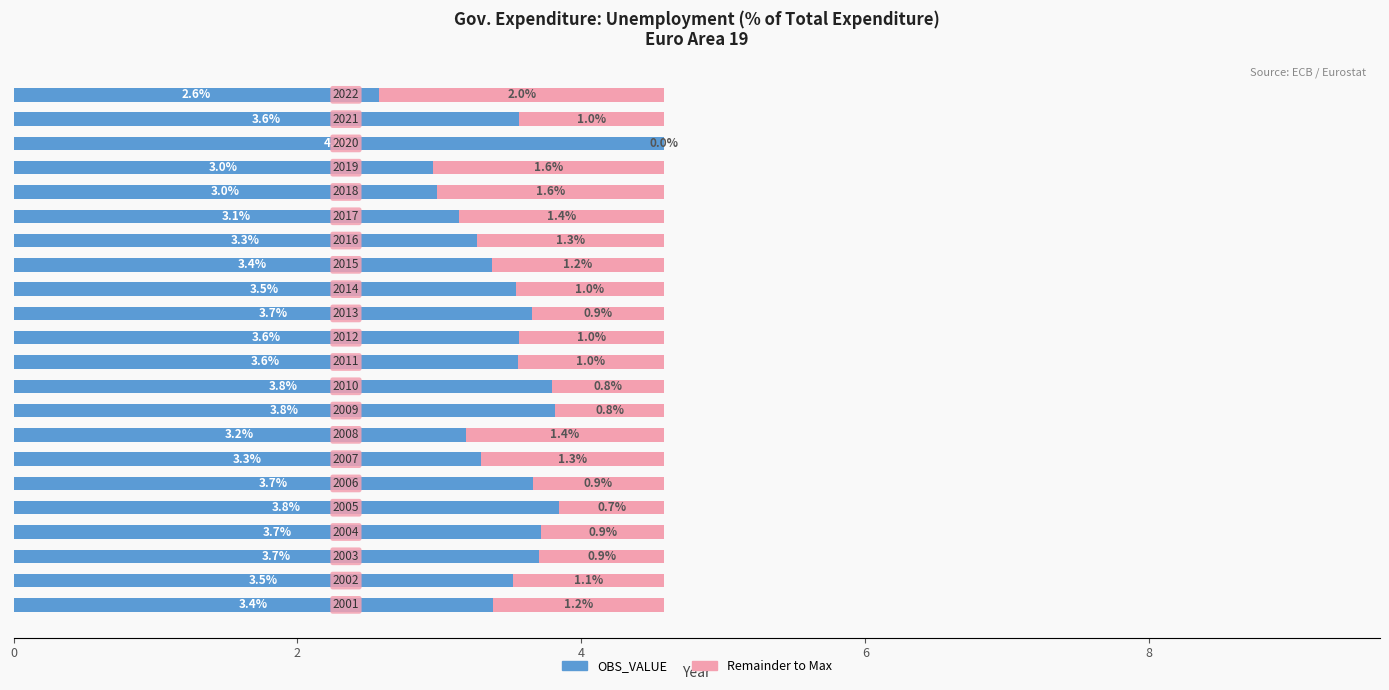

What is the average value of the OBS_VALUE series?

3.5